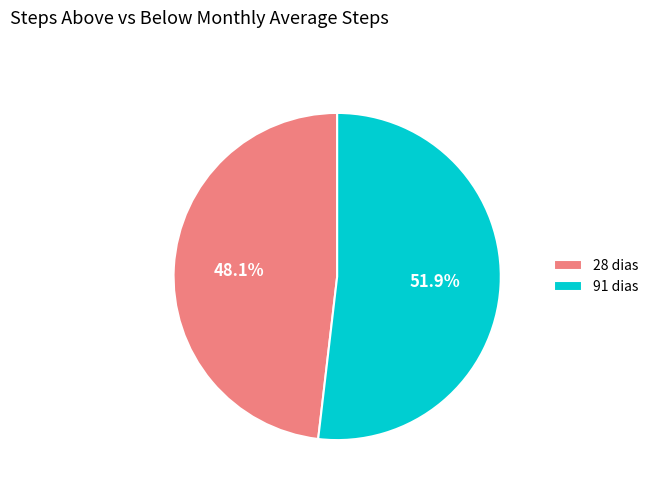

Is it true that 91 dias is 65% of the pie?

False